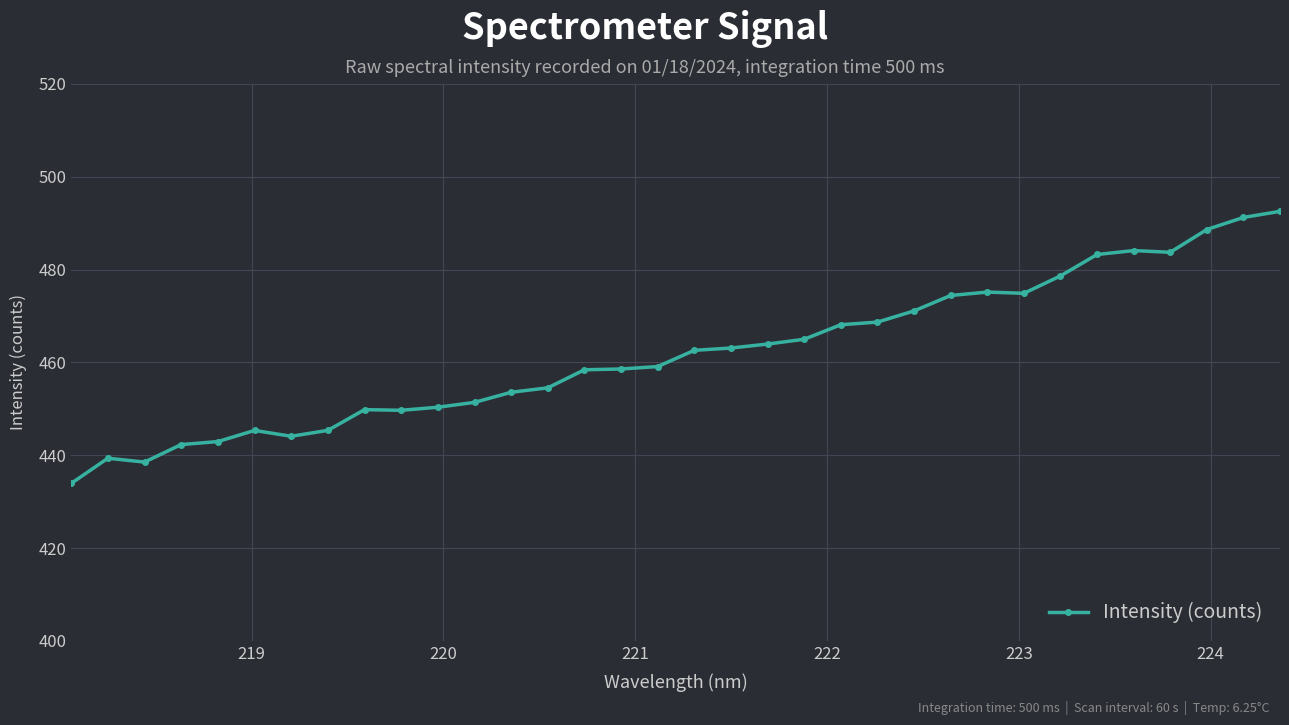

What is the smallest value displayed?

433.9